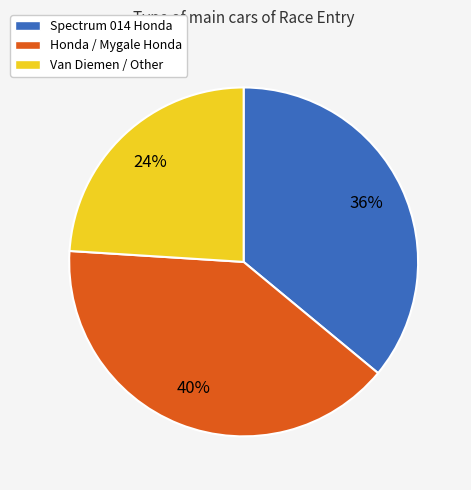

To the nearest percent, what is the difference between the largest and smallest slice percentages?

16%